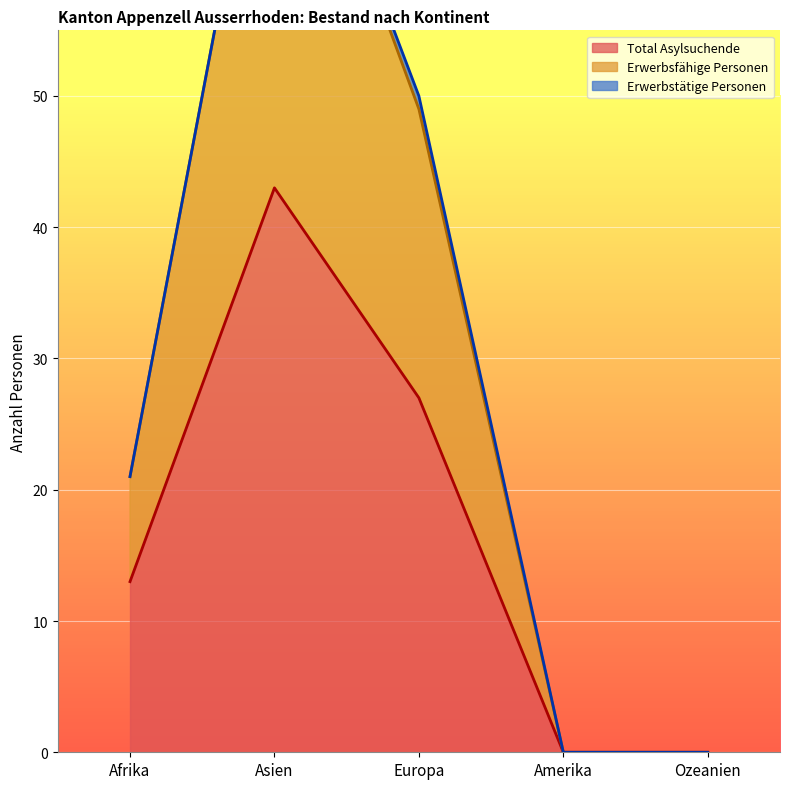

What is the average value of the Total Asylsuchende series?

17